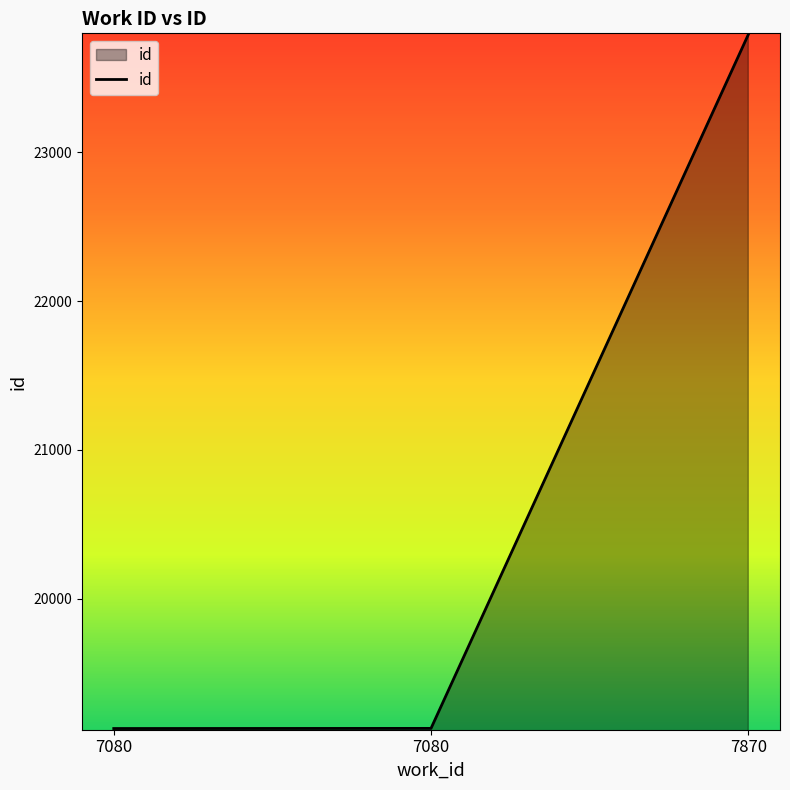

Is this an area chart (filled region under the line)?

Yes